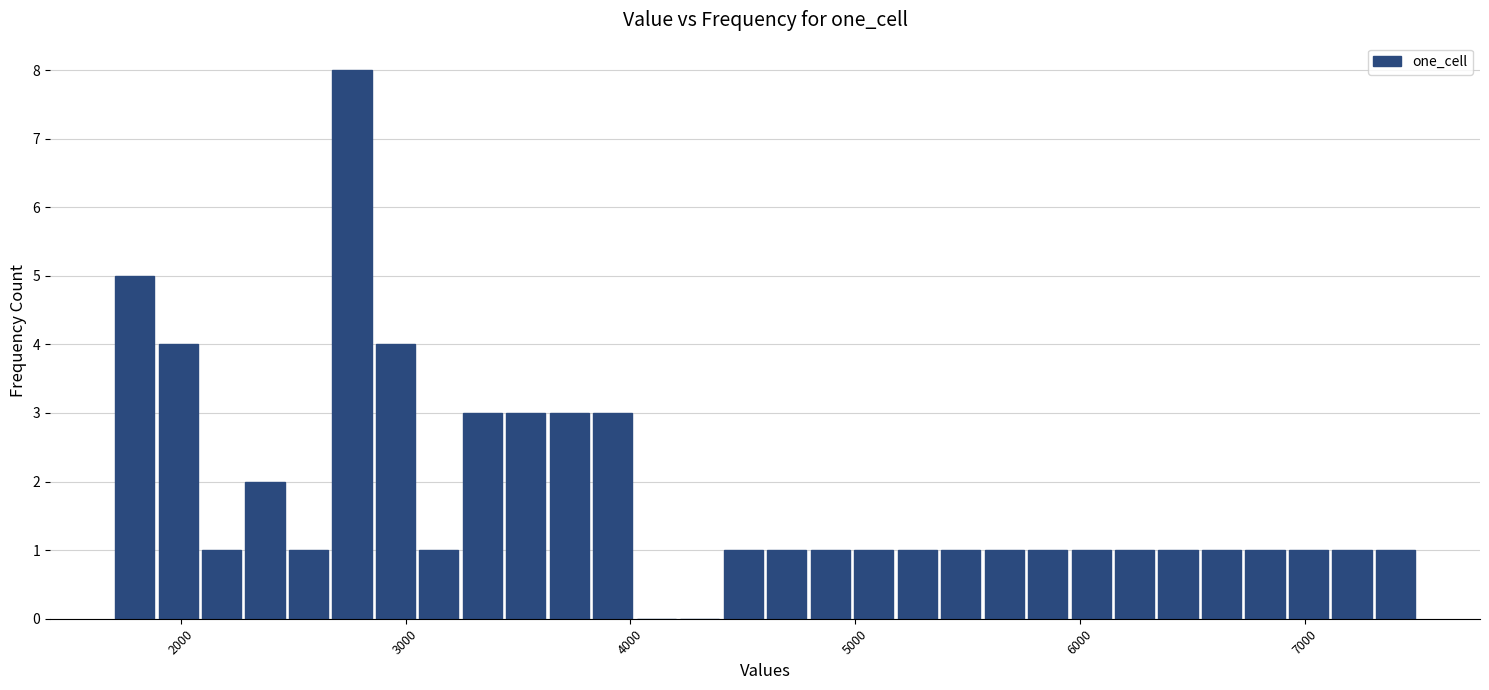

Around what value on the x-axis is the tallest bar? Give the approximate position of its centre, as read against the axis.

2800